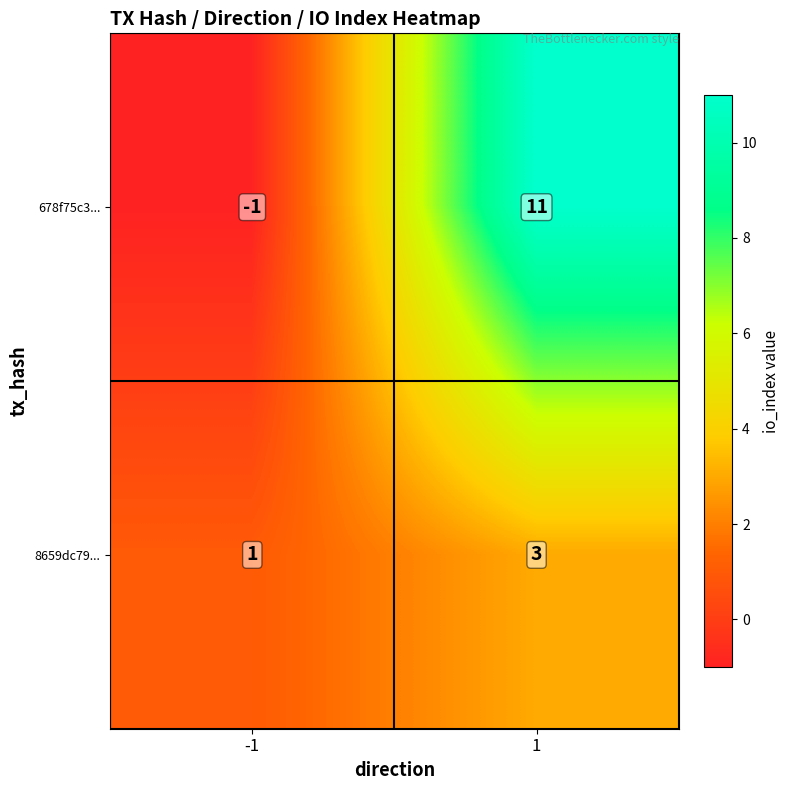

At which category does the chart reach its peak across all series?

1